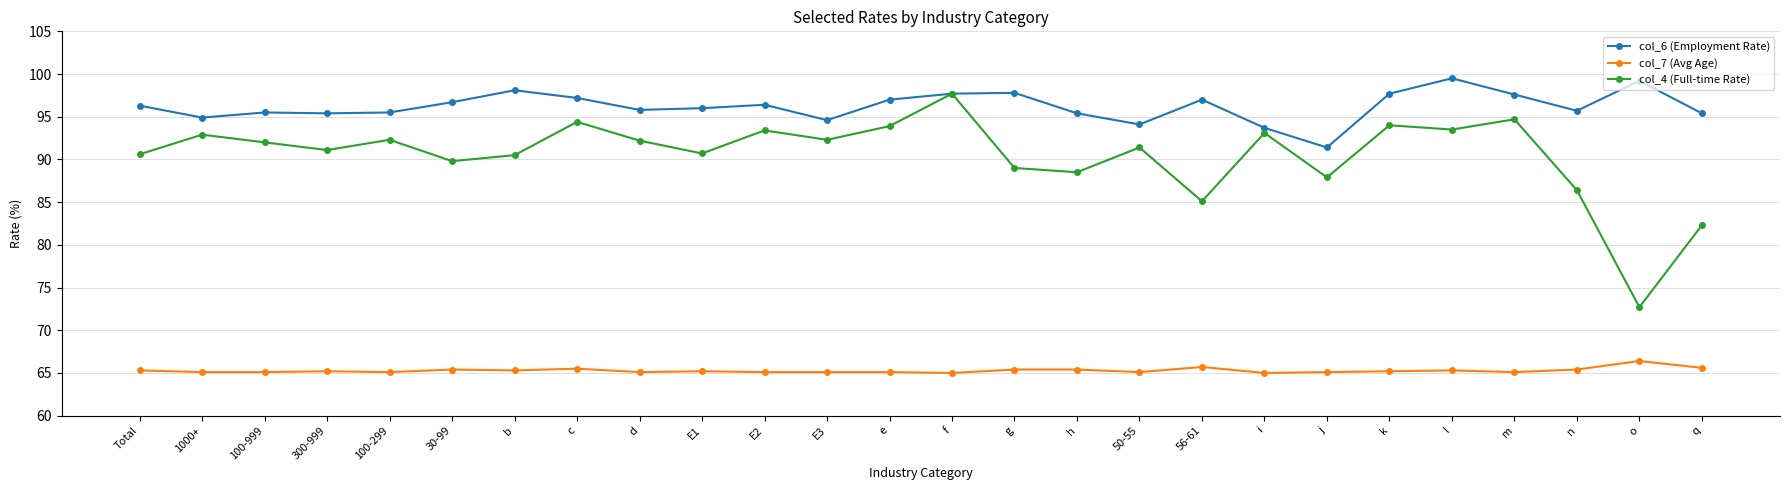

True or false: col_7 (Avg Age) and col_6 (Employment Rate) cross at least once.

False